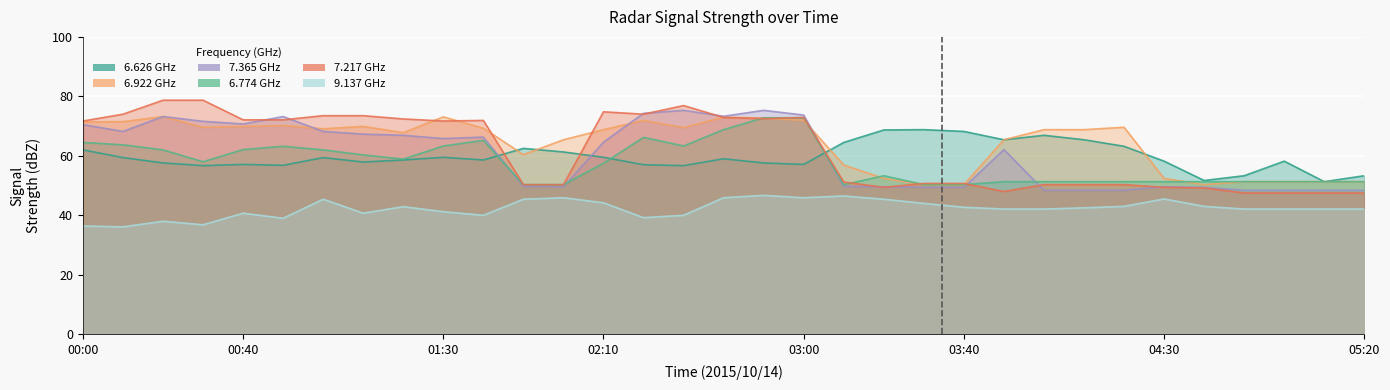

Which series changed the most between 01:10 and 02:00?

7.217